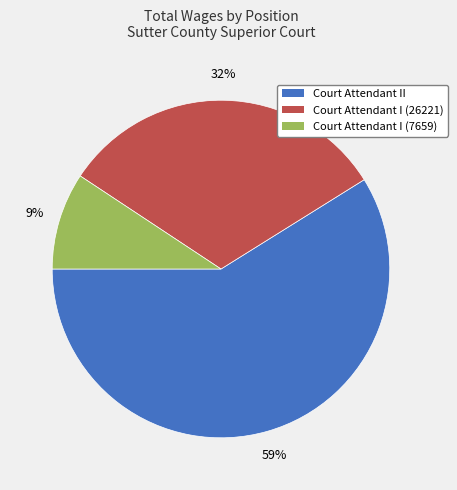

To the nearest percent, what percentage of the pie is Court Attendant II?

59%